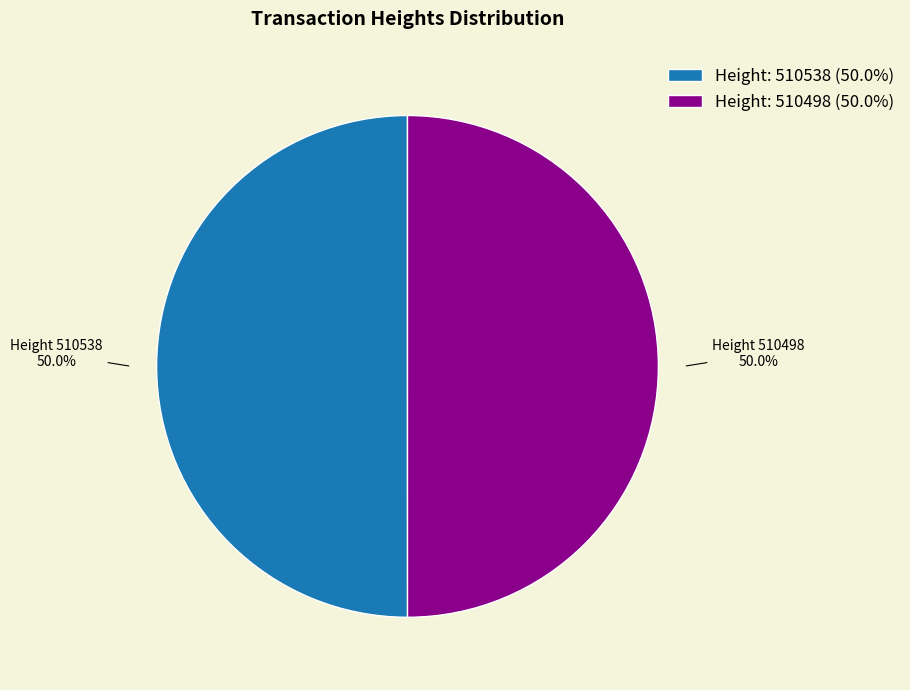

Combined, what portion of the pie is Height: 510498 (50.0%) and Height: 510538 (50.0%)?

100.0%